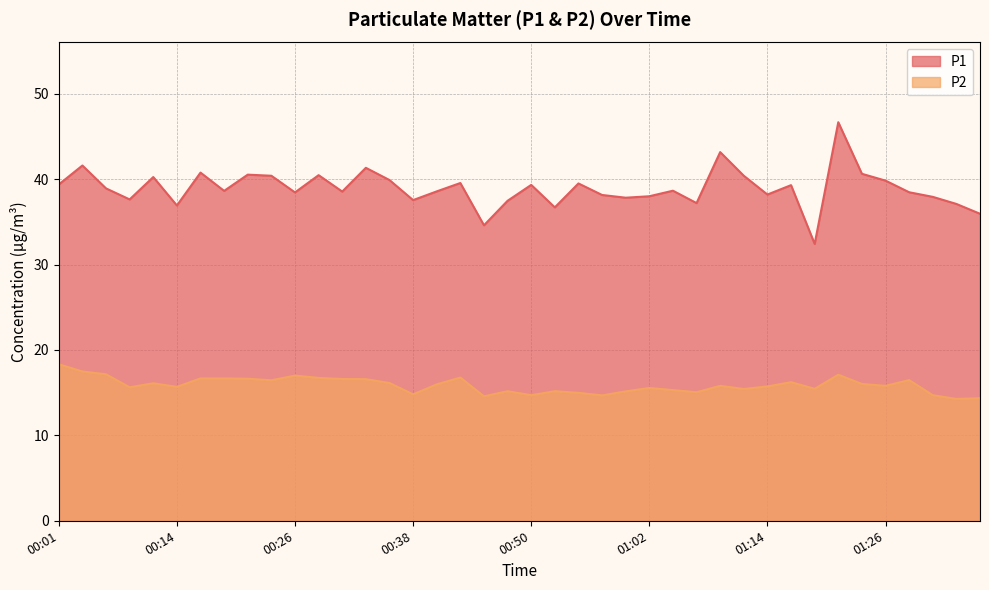

At 00:01, list the series in order from smallest to largest.

P2, P1